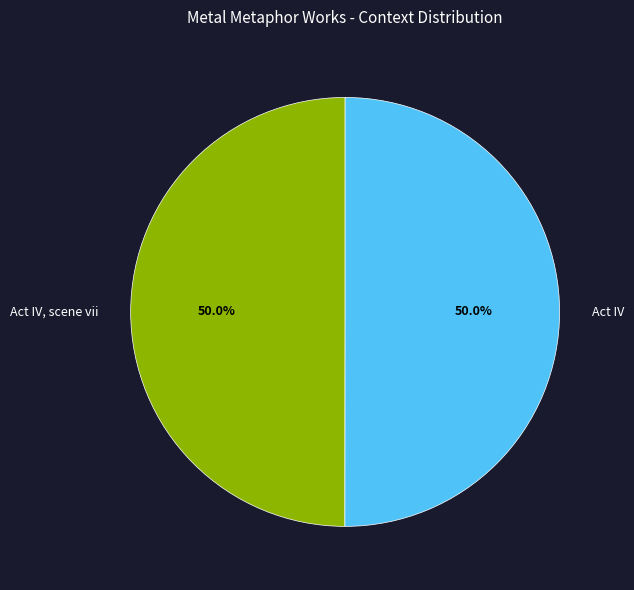

What is the ratio of the value at Act IV to the value at Act IV, scene vii?

1.0